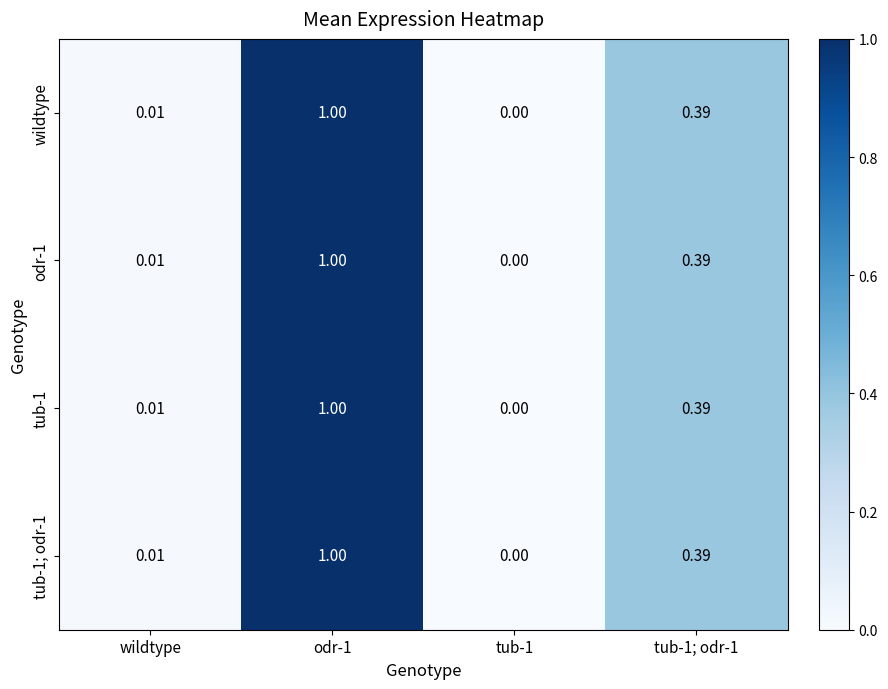

Count the number of categories in the chart.

4